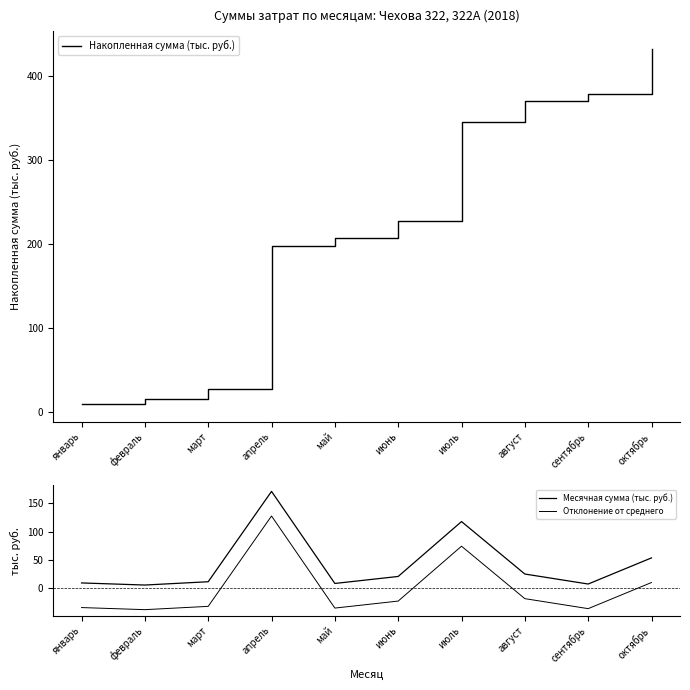

What is the total value across all series at май?

181.2